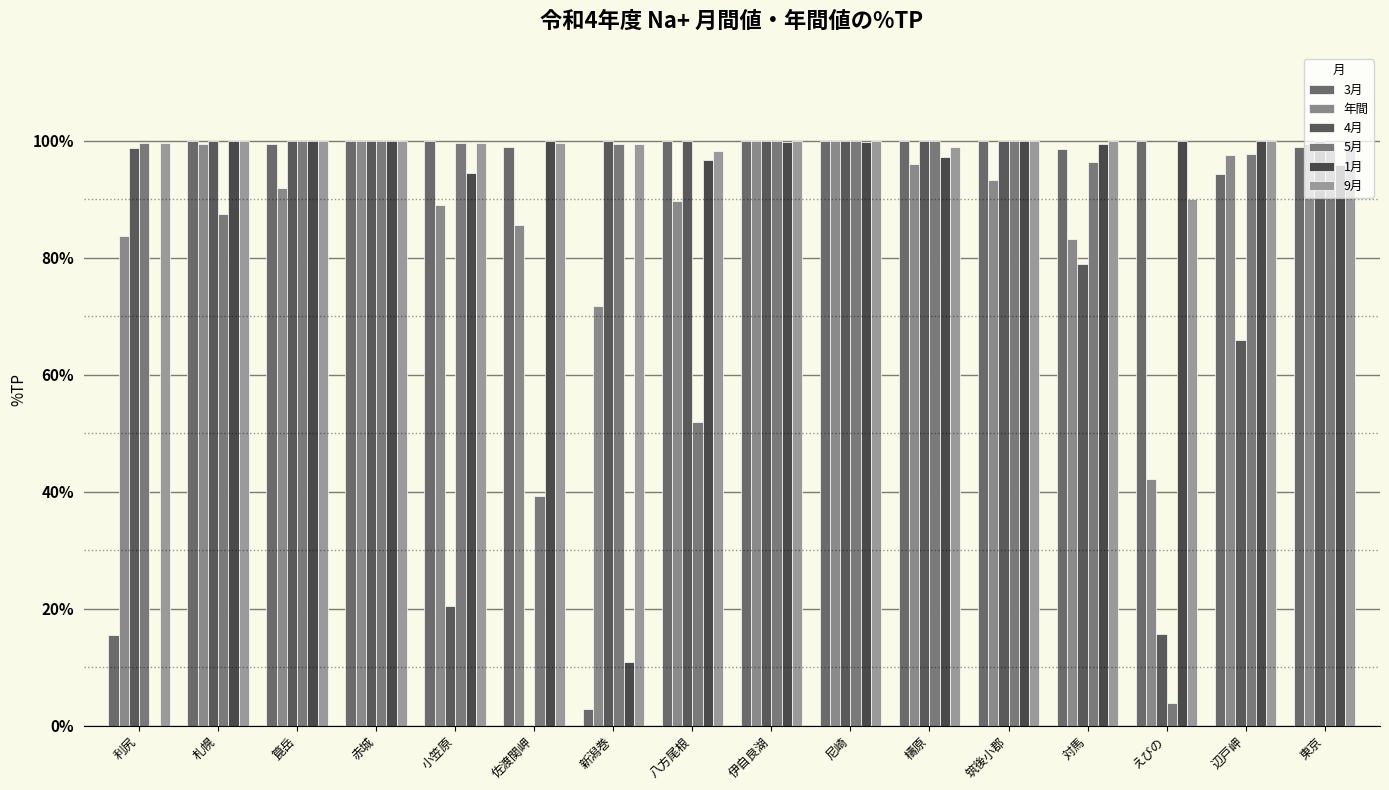

Is it true that 9月 equals 62.1 at 筑後小郡?

False